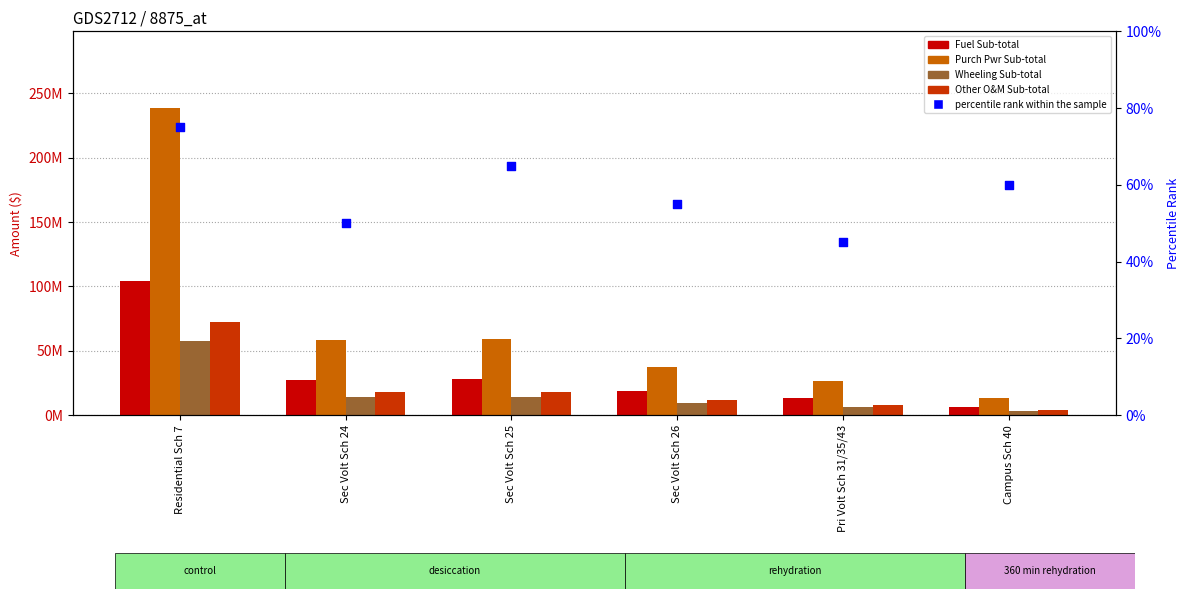

Is the value of Wheeling Sub-total at Campus Sch 40 greater than the value of Other O&M Sub-total at Sec Volt Sch 26?

No